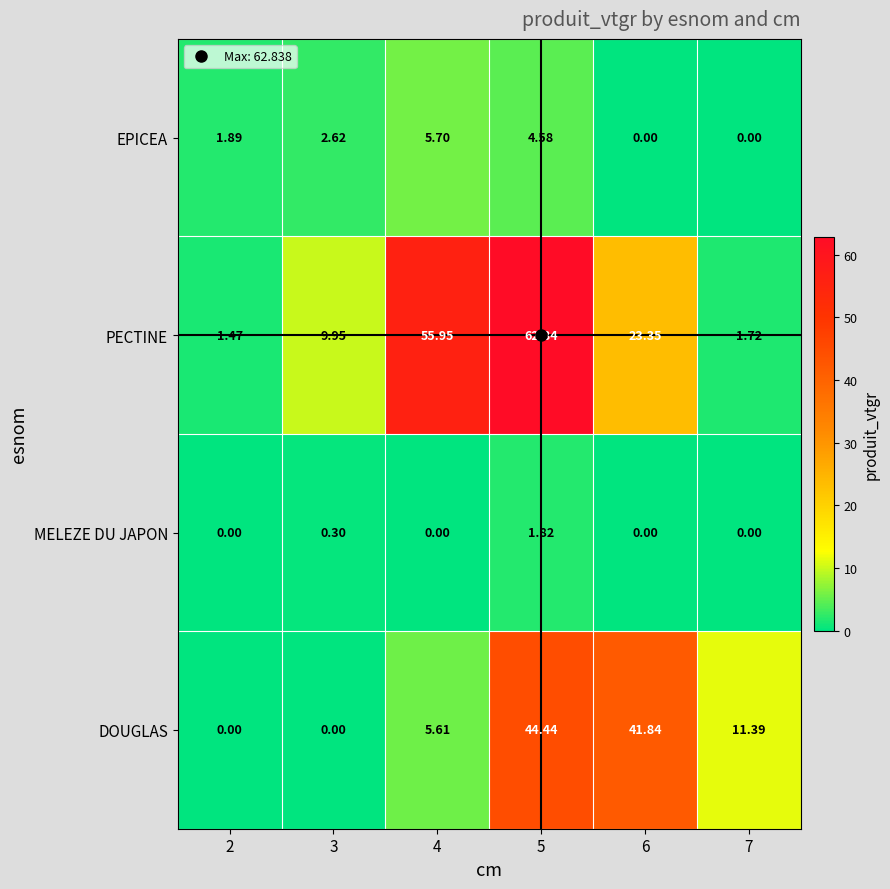

Between 6 and 7, which series saw the biggest shift?

DOUGLAS